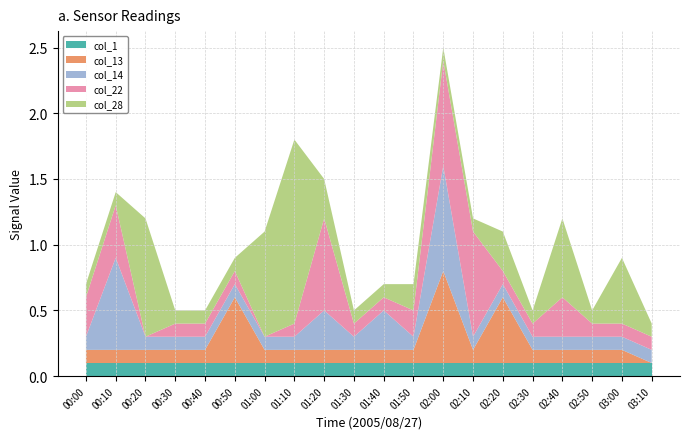

Is it true that col_1 equals 0.1 at 01:50?

True